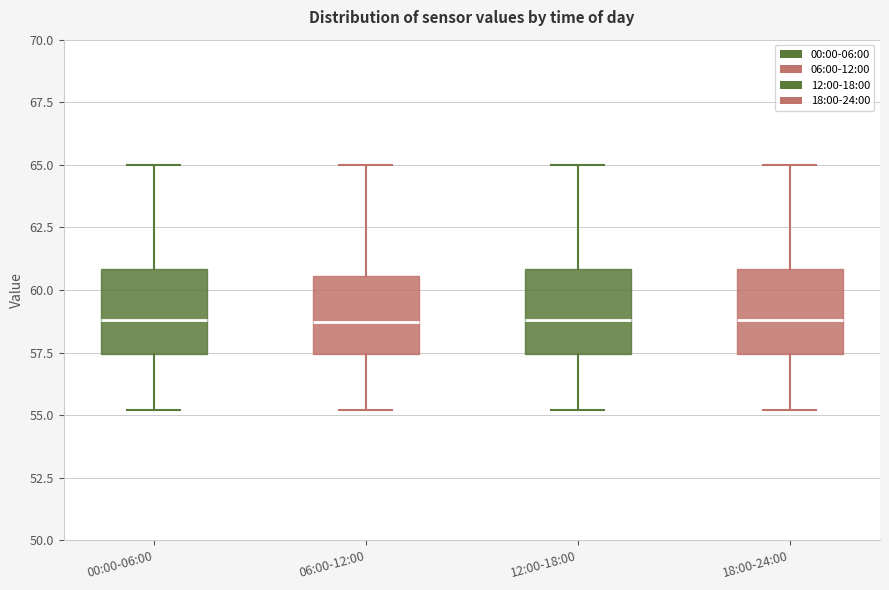

Reading left to right, transcribe this box plot: for each box, give where its median line is, the range the box spans, and where its two whiskers end, as read against the y-axis. The values are not printed on the chart, so give them approximately, as read against the axis.

00:00-06:00: median 59.0, box 57.5 to 61.0, whiskers 55.0 to 65.0
06:00-12:00: median 58.5, box 57.5 to 60.5, whiskers 55.0 to 65.0
12:00-18:00: median 59.0, box 57.5 to 61.0, whiskers 55.0 to 65.0
18:00-24:00: median 59.0, box 57.5 to 61.0, whiskers 55.0 to 65.0